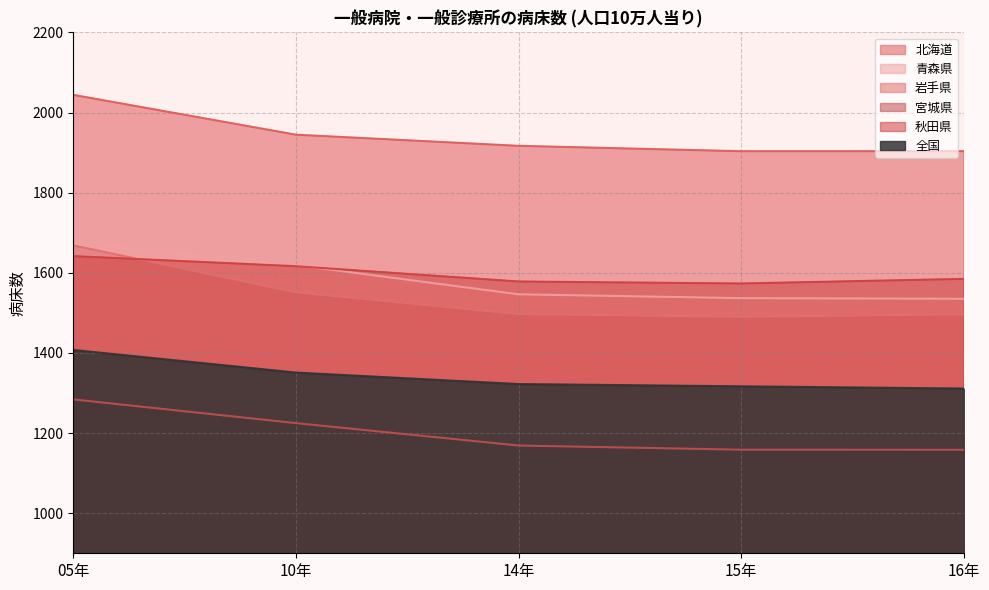

What is the maximum value shown in the chart?

2044.3